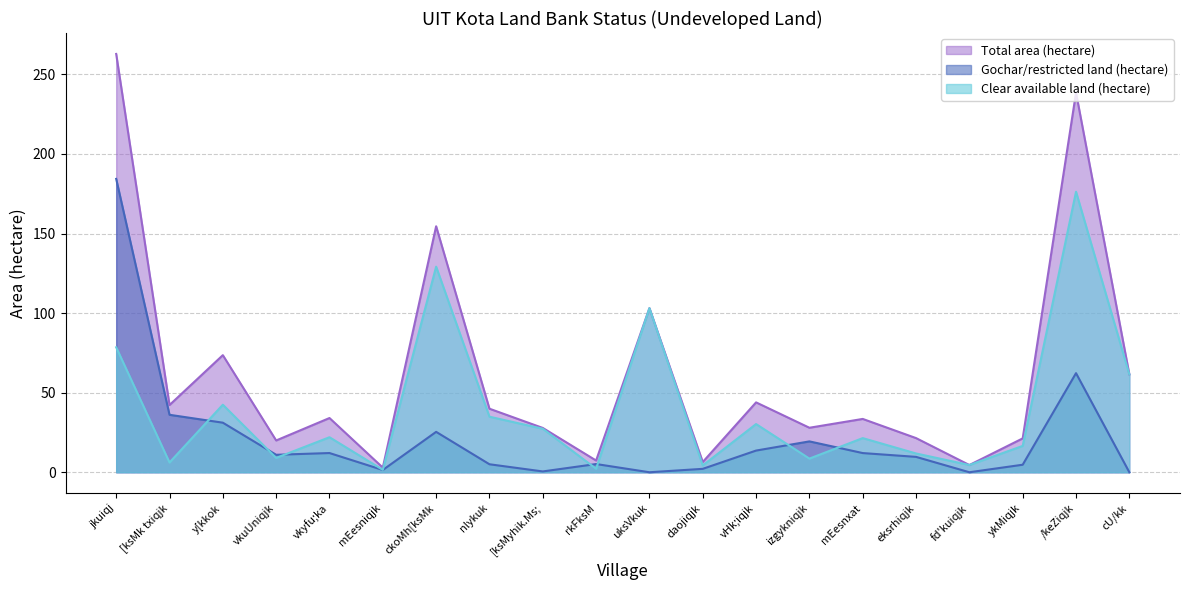

What is the total value across all series at vkuUniqjk?

39.9